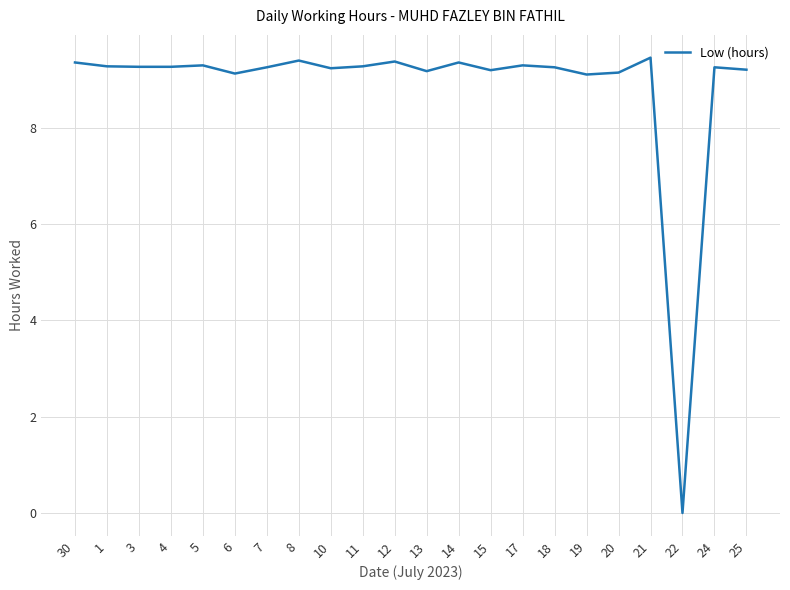

True or false: the data has more than 2 interior local peaks.

True